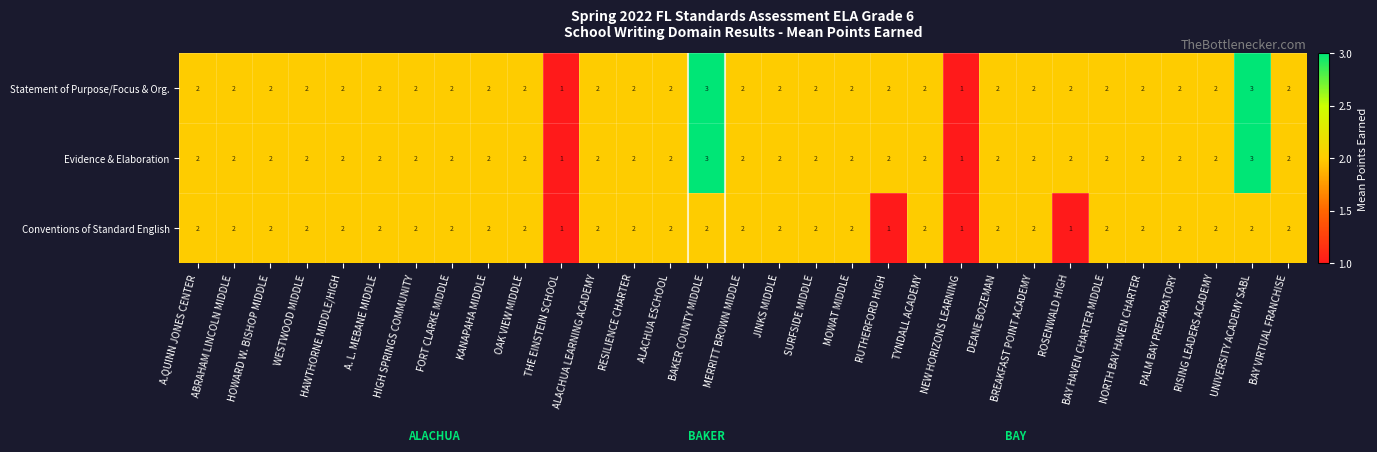

How many Evidence & Elaboration values are between 2 and 3?

29